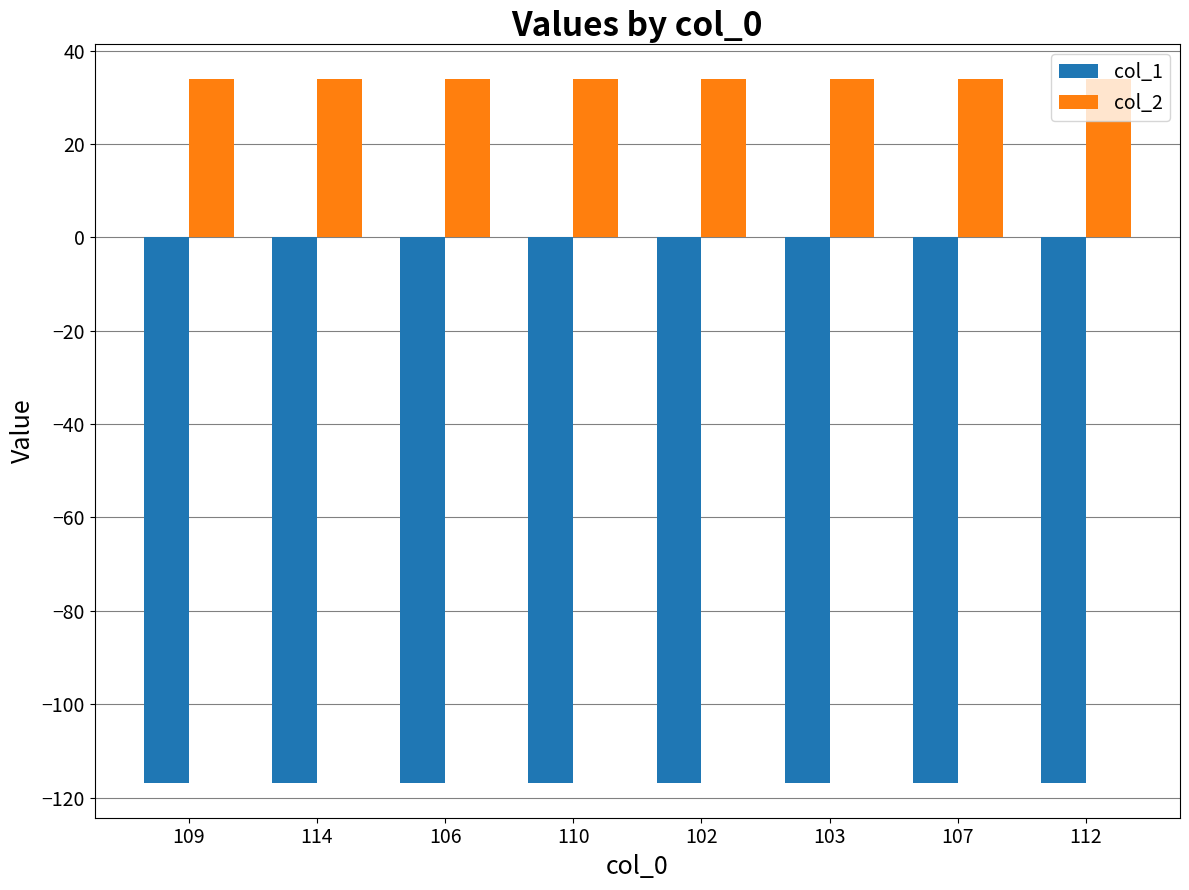

What is the maximum value shown in the chart?

33.8